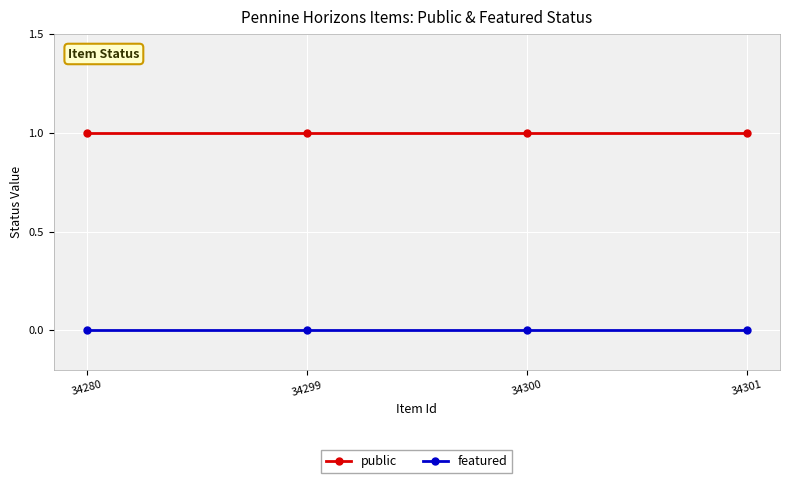

Is the value of featured at 34280 greater than the value of public at 34280?

No